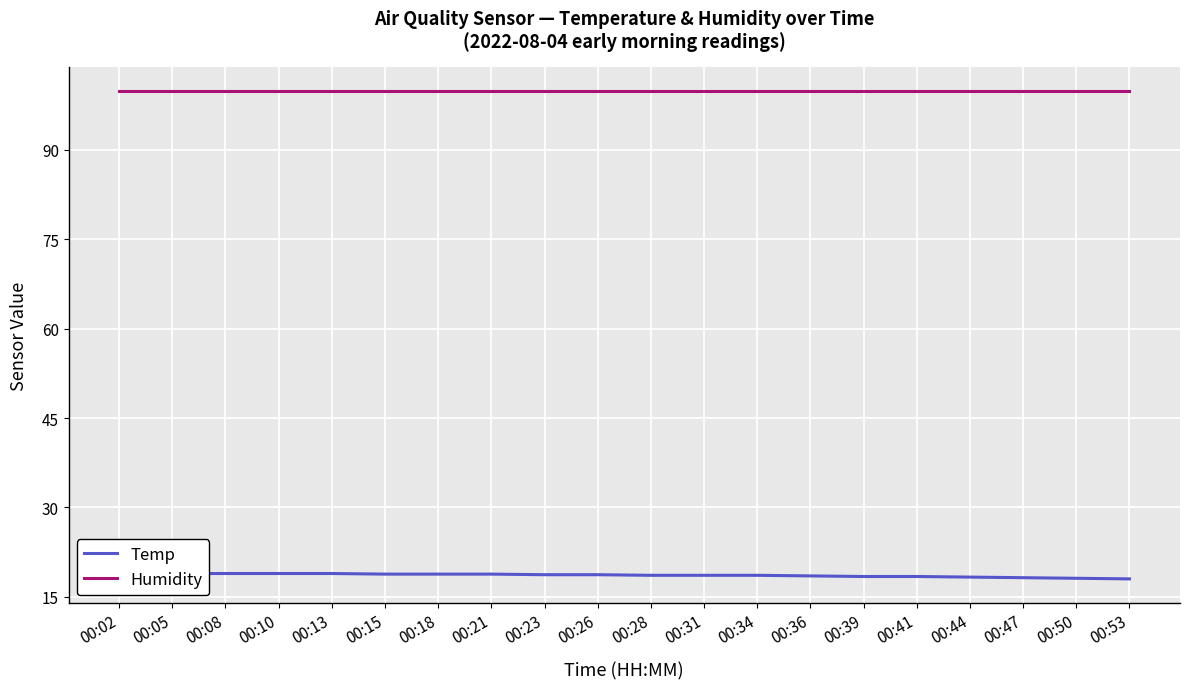

True or false: Temp and Humidity cross at least once.

False